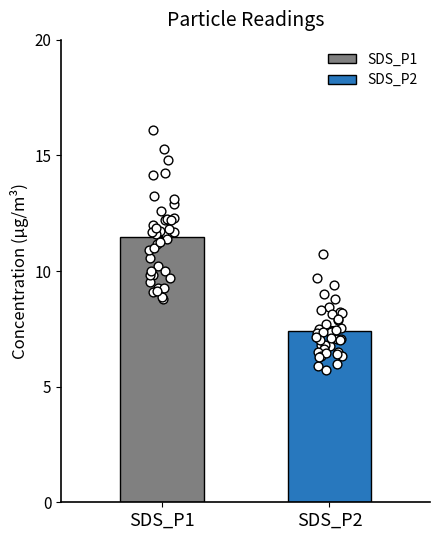

Which series has the widest spread of Y values?

SDS_P1